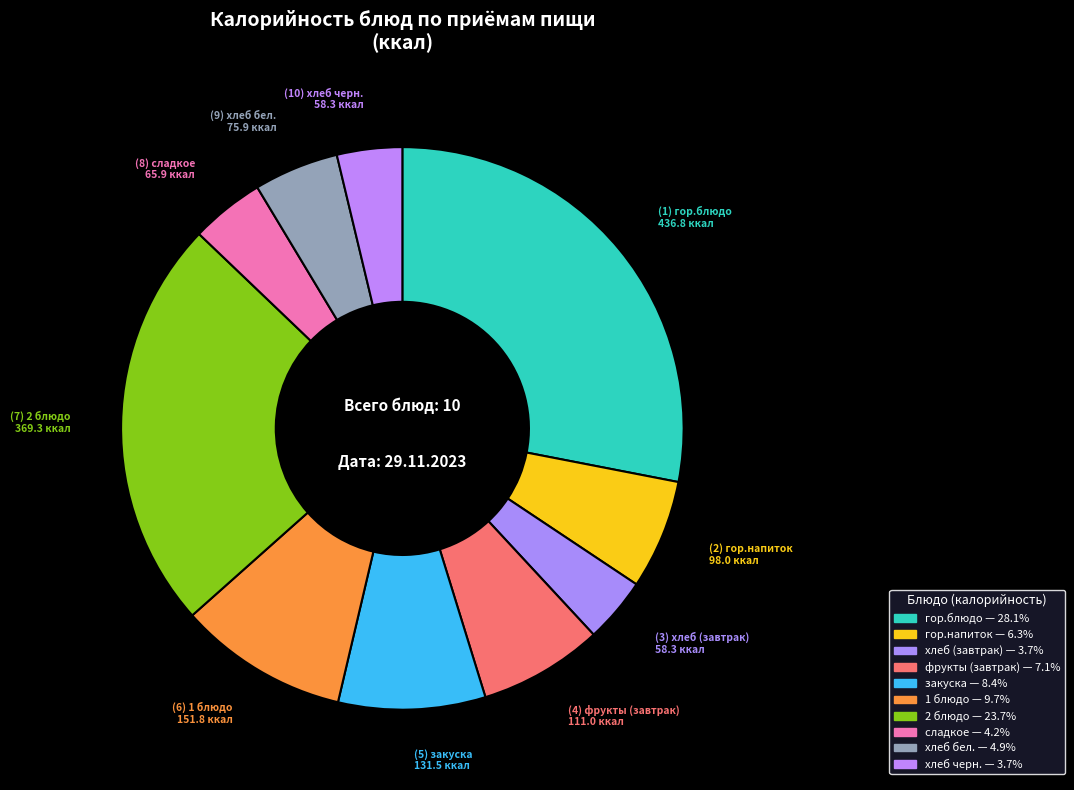

Count the number of slices in the pie.

10